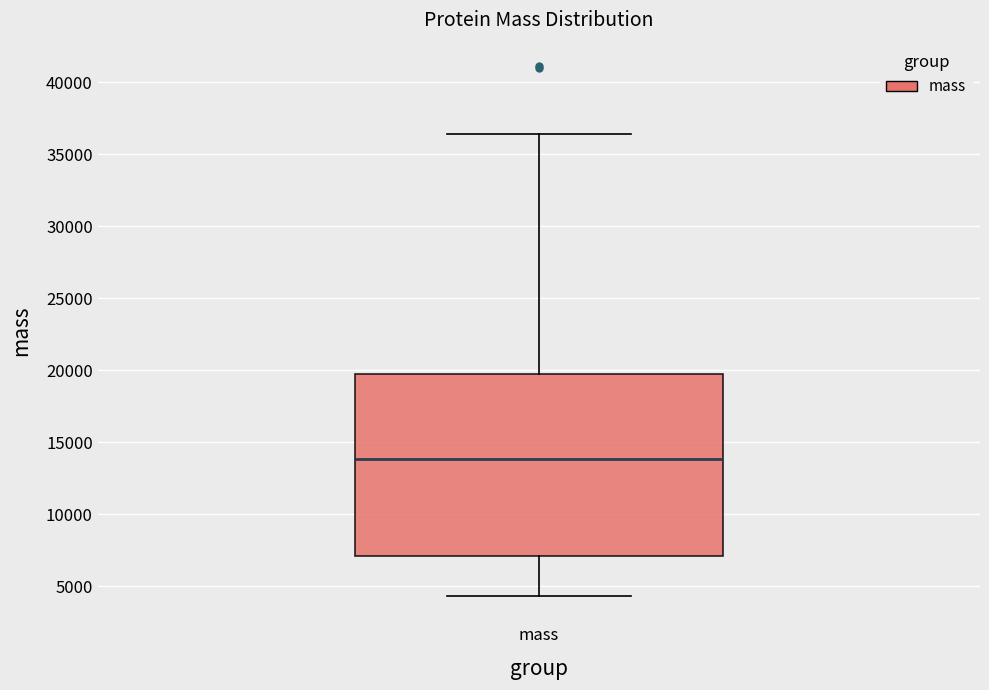

Read this box plot against the y-axis: the position of the median line, the range covered by the box, and the ends of both whiskers. The values are not printed on the chart, so give them approximately, as read against the axis.

median 14000, box 7000 to 19500, whiskers 4500 to 36500